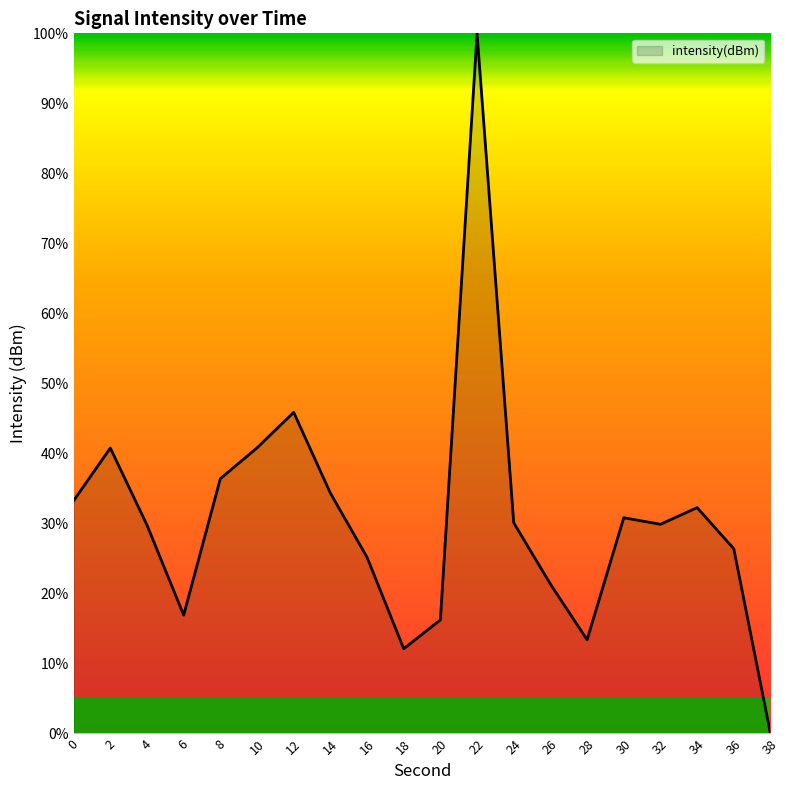

Is it true that the value at 20 is 23.0?

False